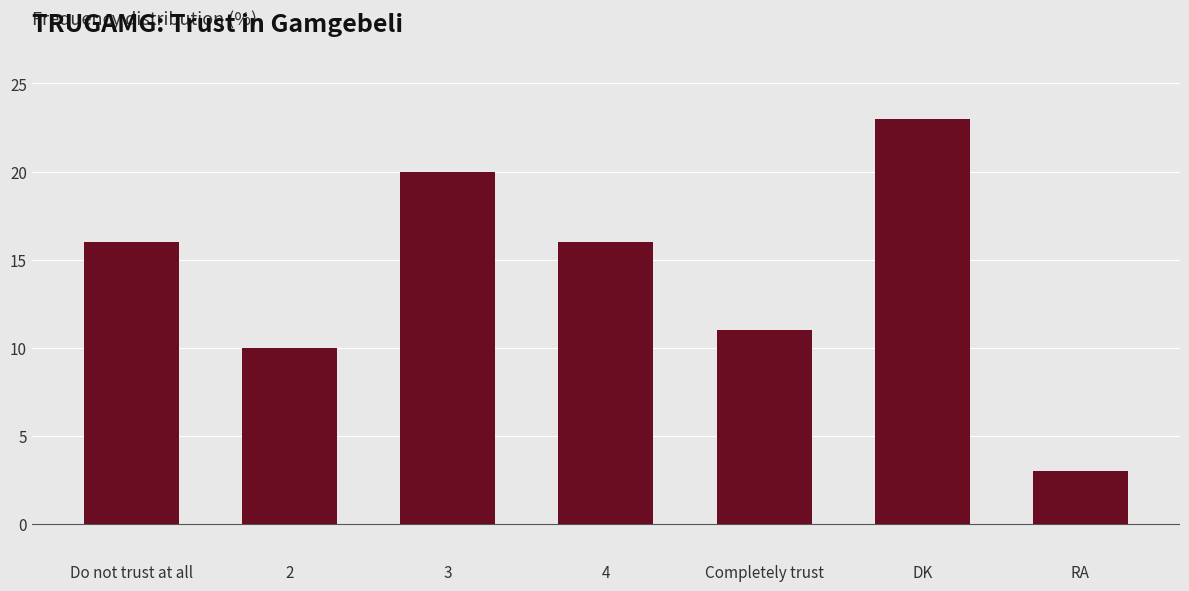

Approximately how many times larger is the value at Completely trust compared to DK?

0.5